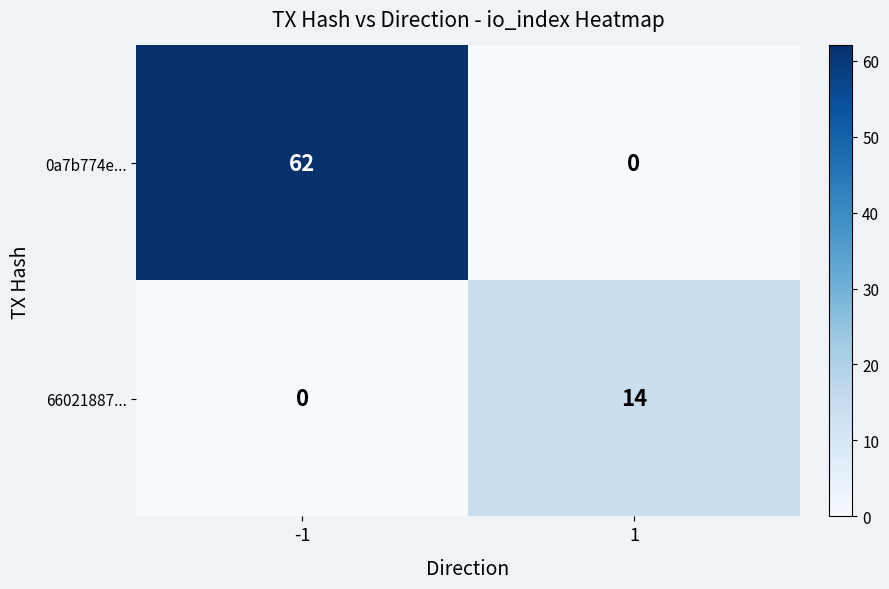

What is the sum of the 0a7b774e... values at 1 and -1?

62